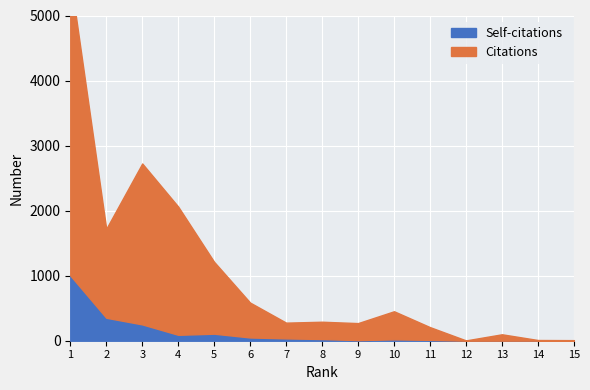

Reading left to right, extract all data points from this chart.

Citations: 4590	1367	2474	1971	1104	536	242	266	262	432	196	5	98	10	9
Self-citations: 1004	353	251	91	108	50	36	26	9	21	13	0	1	1	0